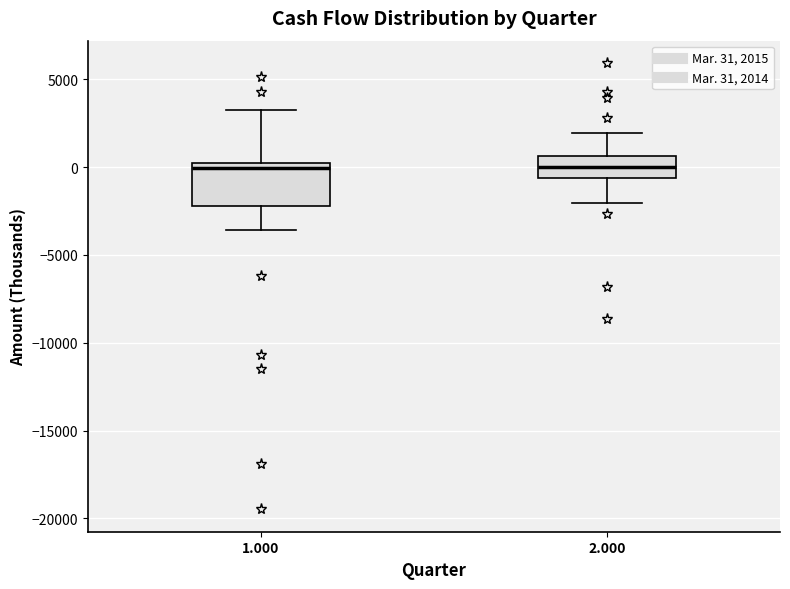

Comparing the boxes themselves (not the whiskers), which one is the tallest?

1.000